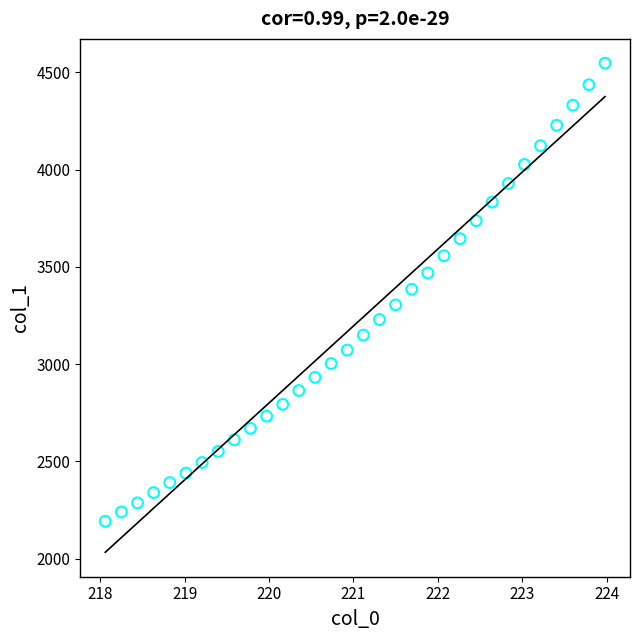

What is the range of Y values (max minus min)?

2356.0